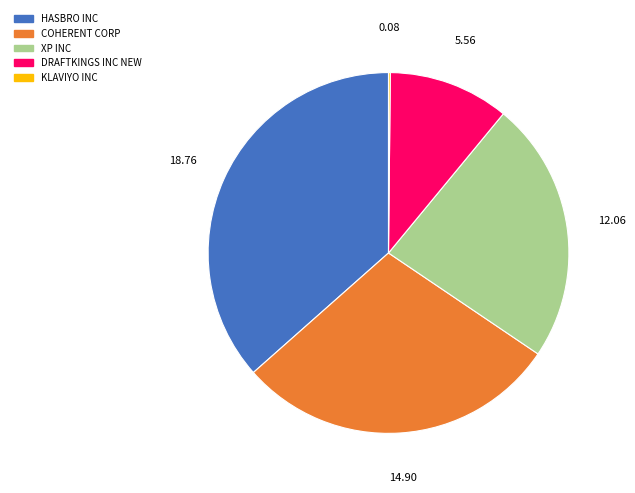

What is the largest slice in the pie chart?

HASBRO INC